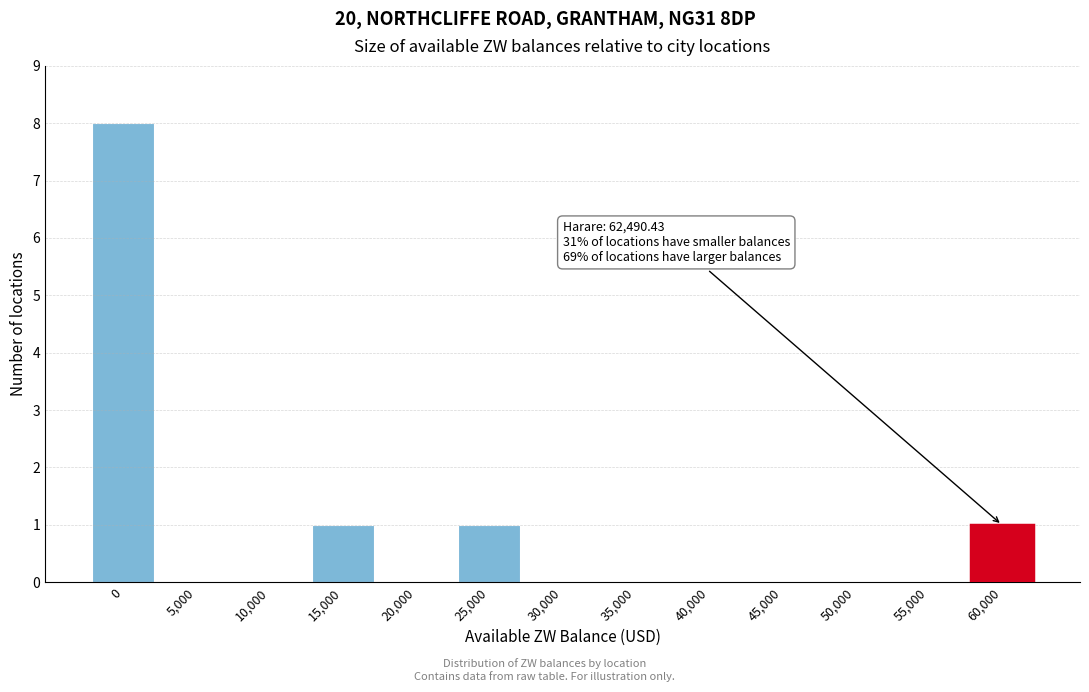

Reading left to right, list all the values displayed in this chart.

0=8	5,000=0	10,000=0	15,000=1	20,000=0	25,000=1	30,000=0	35,000=0	40,000=0	45,000=0	50,000=0	55,000=0	60,000=1